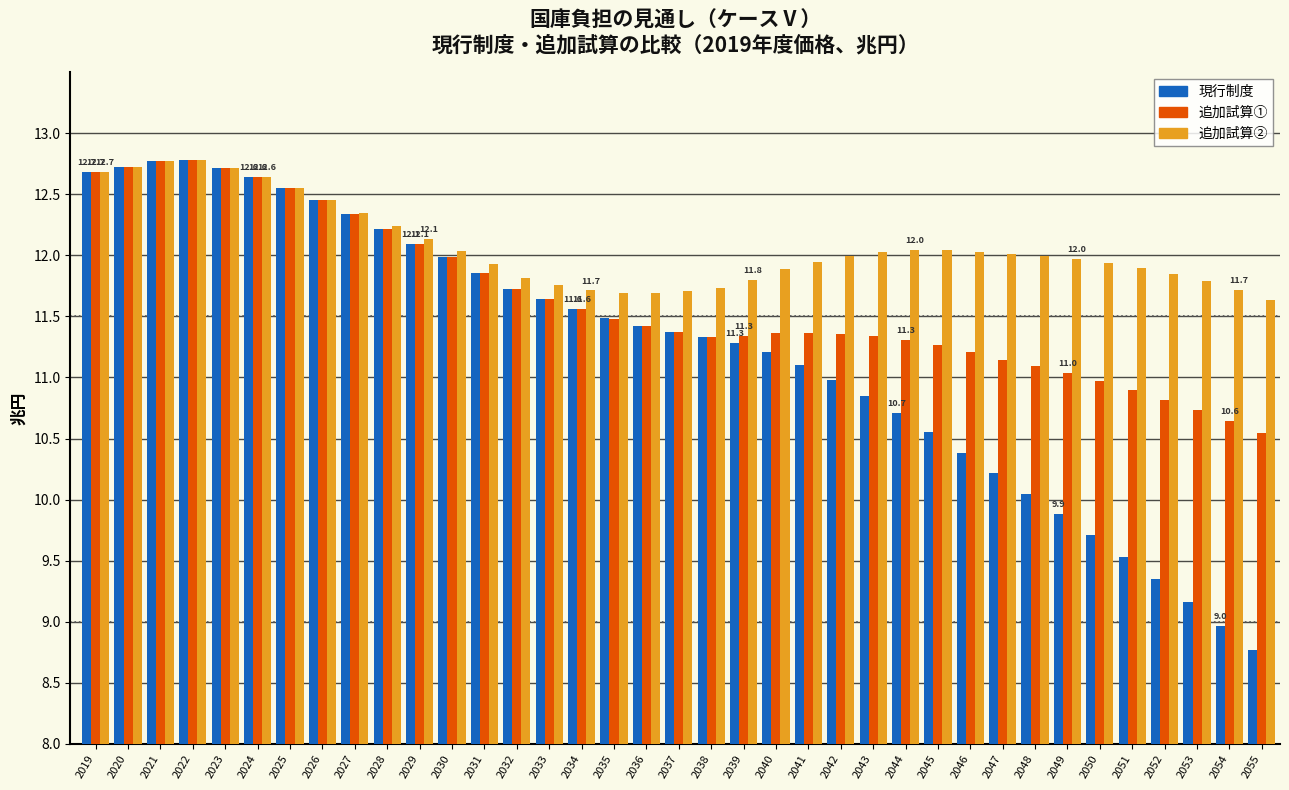

What is the difference between the maximum and minimum values in the 現行制度 series?

4.0